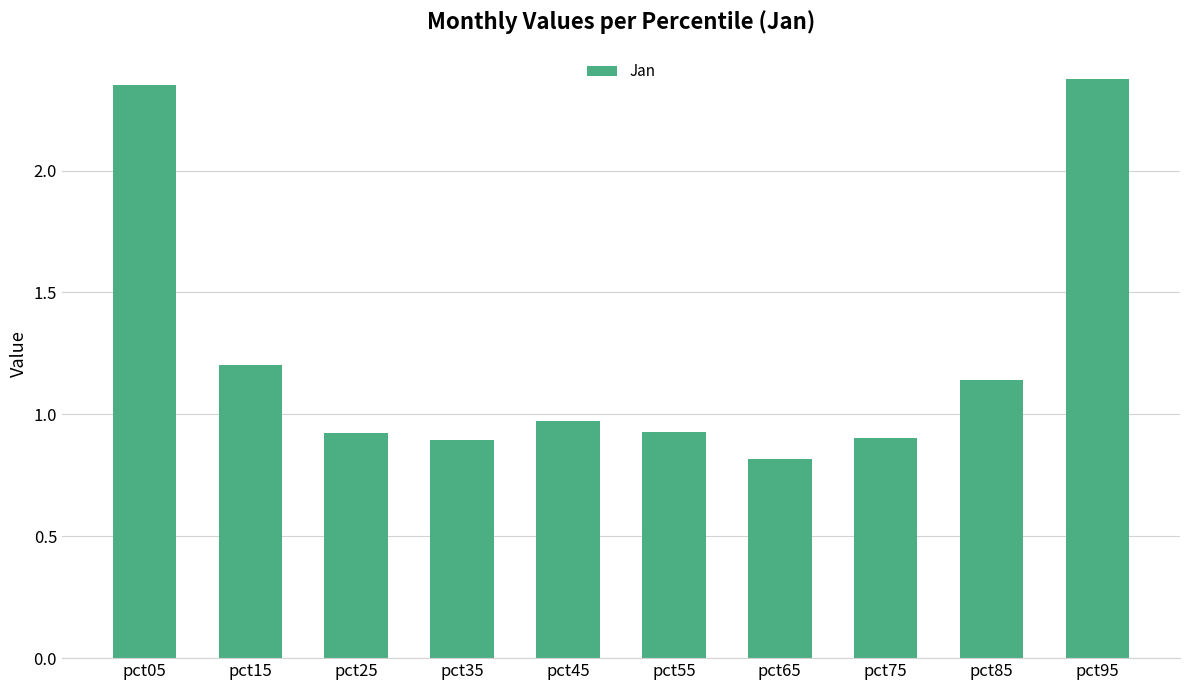

What is the minimum value shown in the chart?

0.8